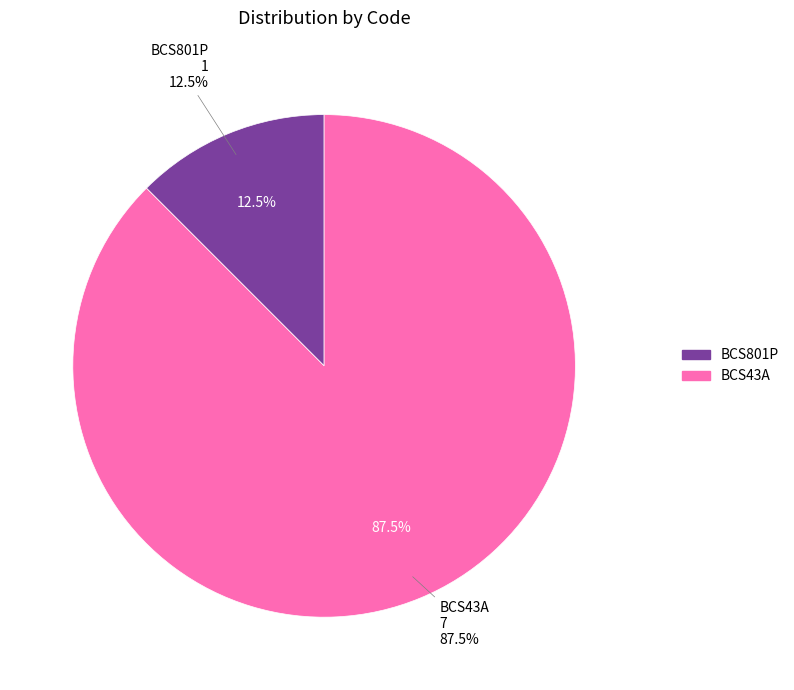

To the nearest percent, what is the difference between the BCS43A and BCS801P slice percentages?

75%